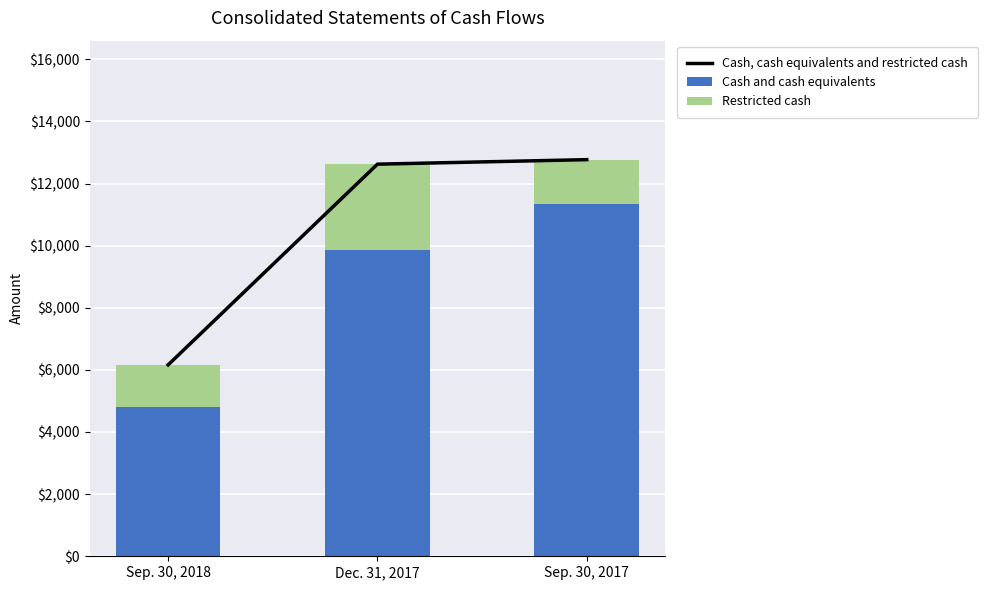

The value of Cash and cash equivalents at Sep. 30, 2018 is 1467. True or false?

False